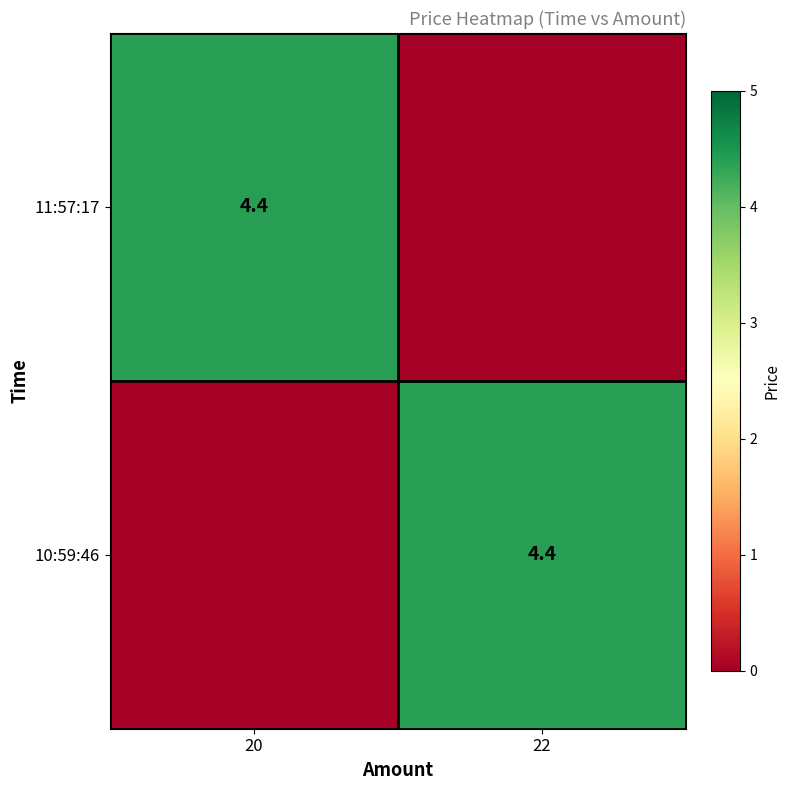

The value of 10:59:46 at 22 is 4.4. True or false?

True